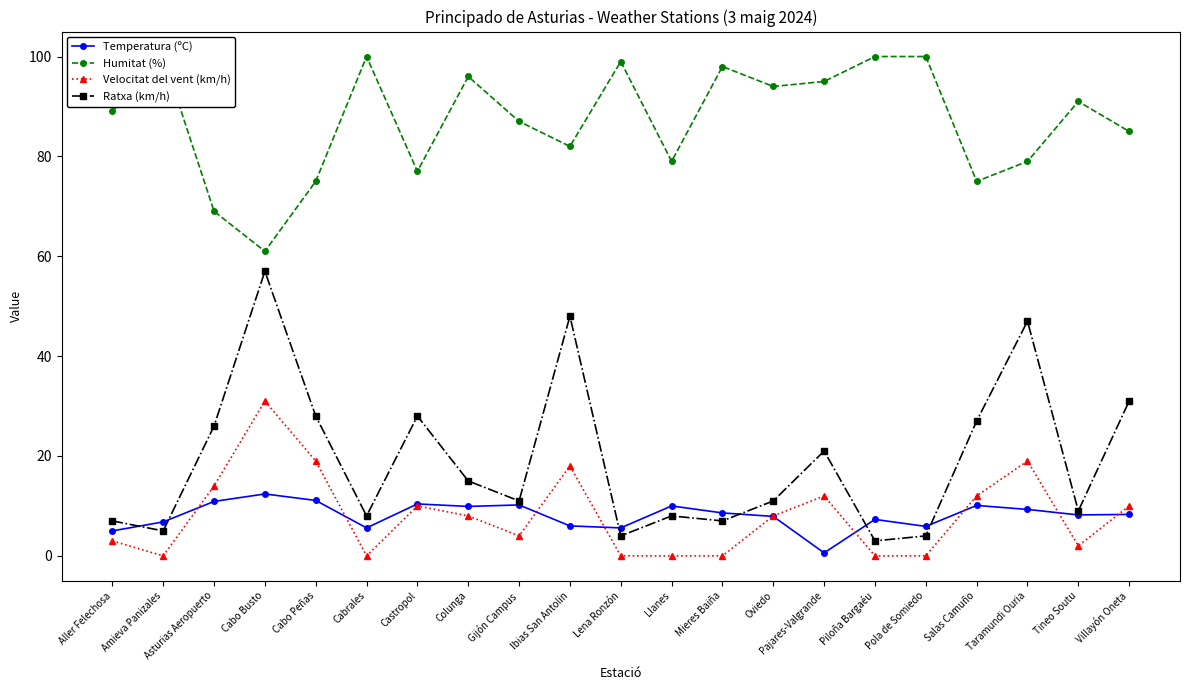

What is the difference between the maximum and minimum values in the Humitat (%) series?

39.0